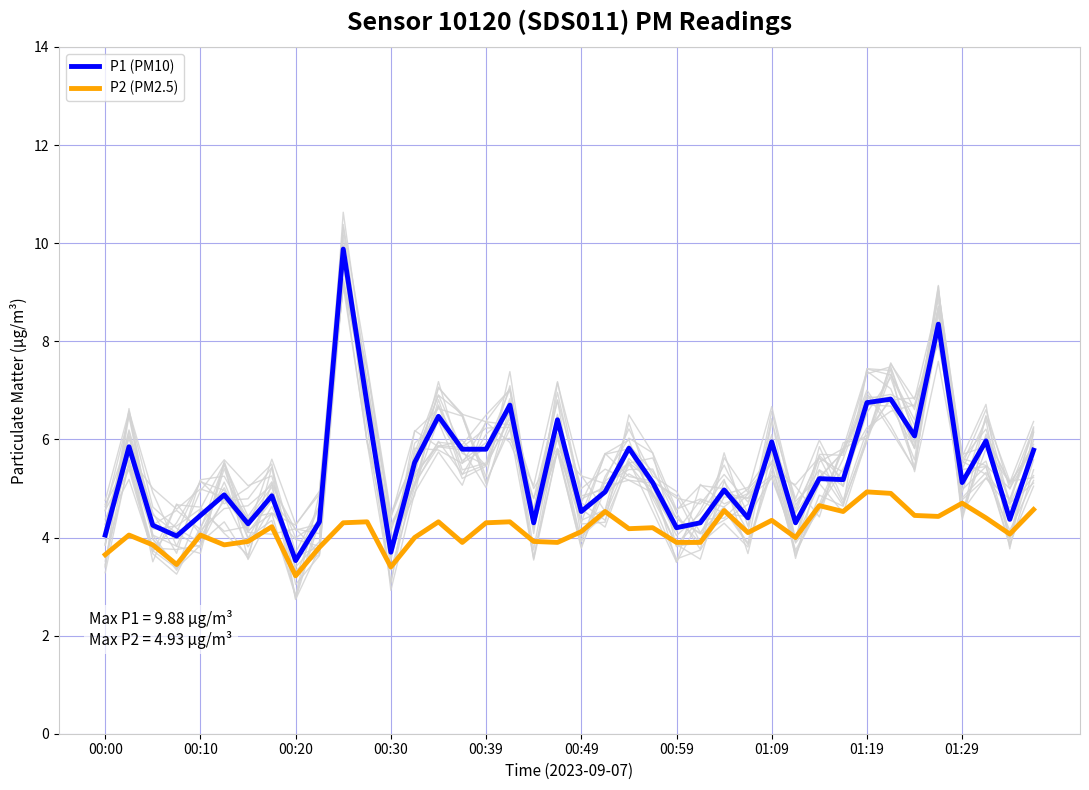

True or false: P1 (PM10) and P2 (PM2.5) intersect in this chart.

False